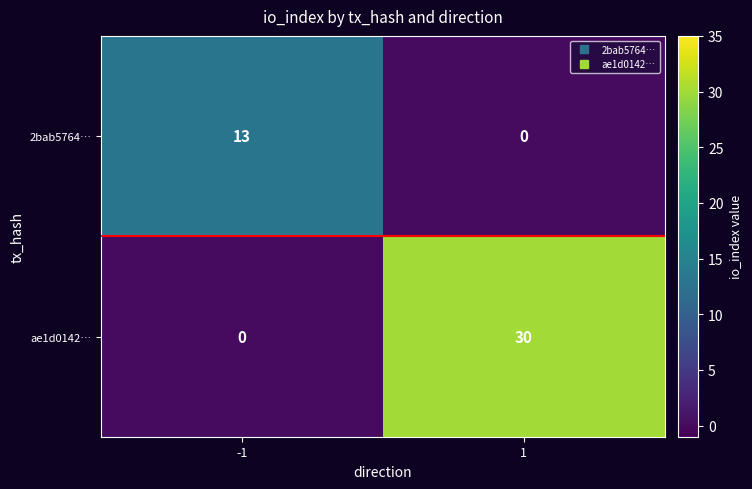

The 2bab5764… series shows 13 at -1. True or false?

True